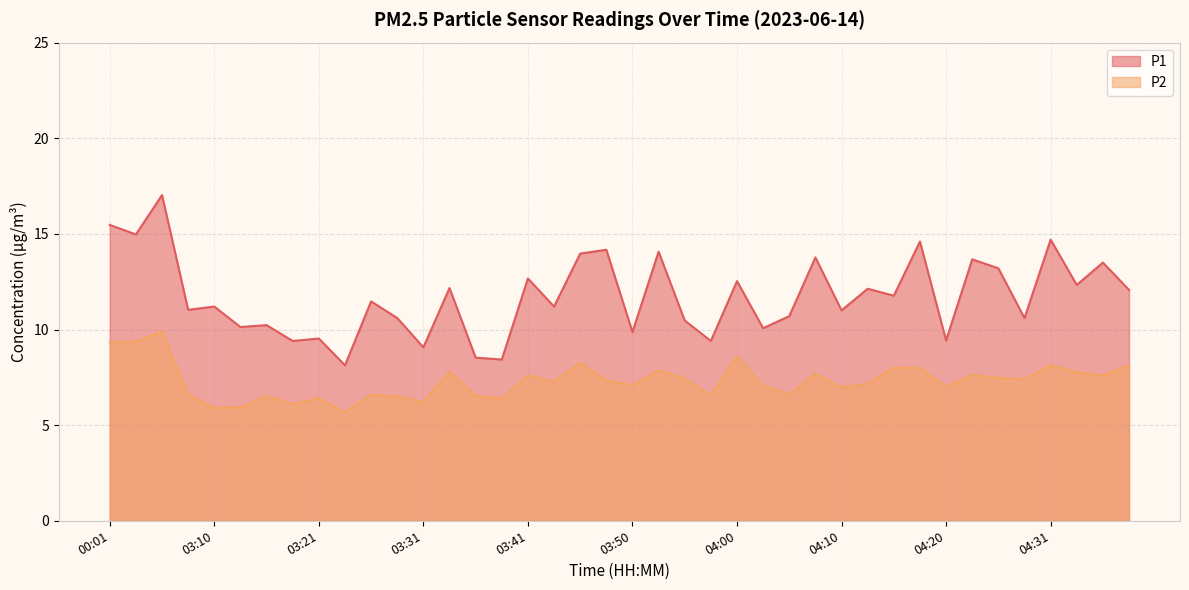

How many distinct data groups are displayed?

2